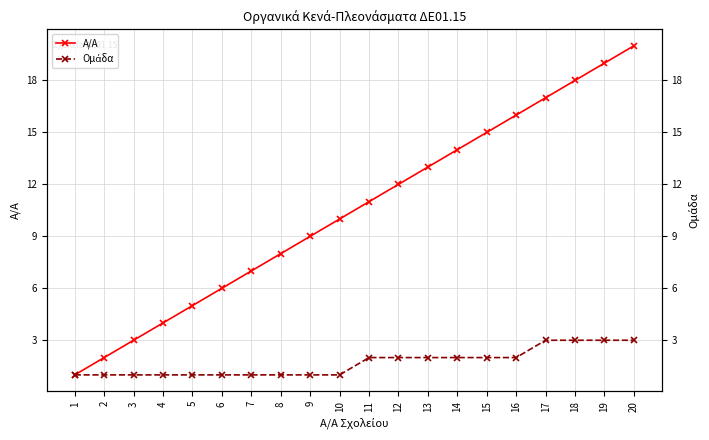

The value of Α/Α at 1 is 0. True or false?

False